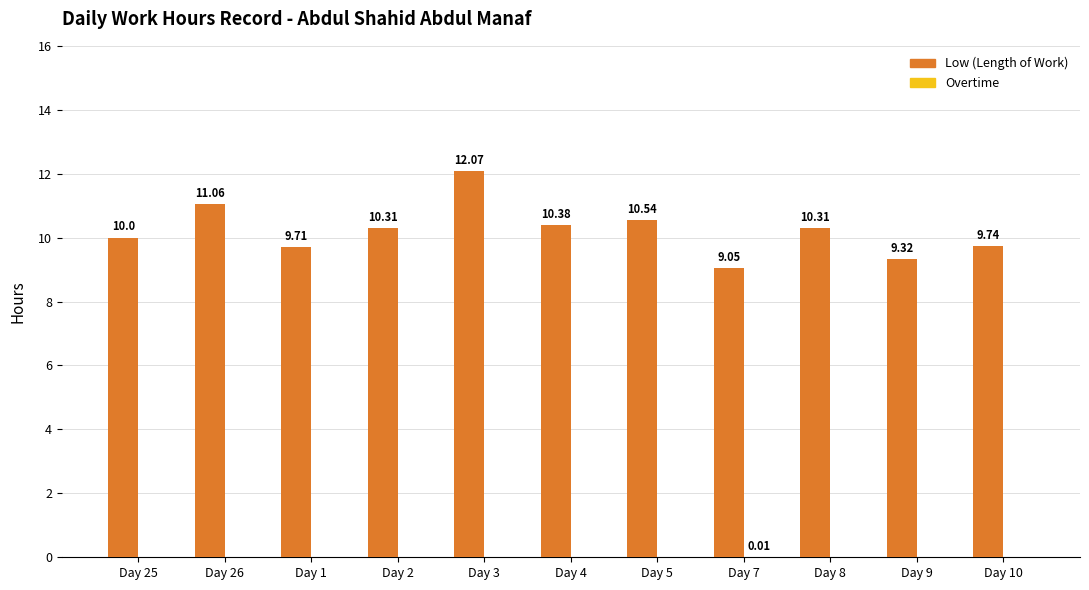

How many groups of bars are there?

11